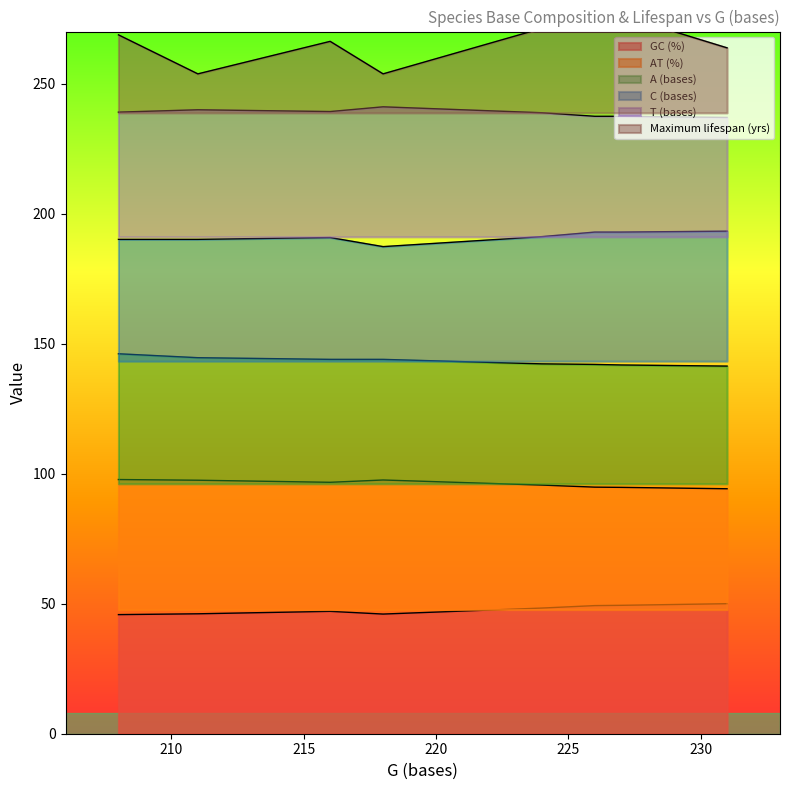

Read the GC (%) value at 2.

46.0